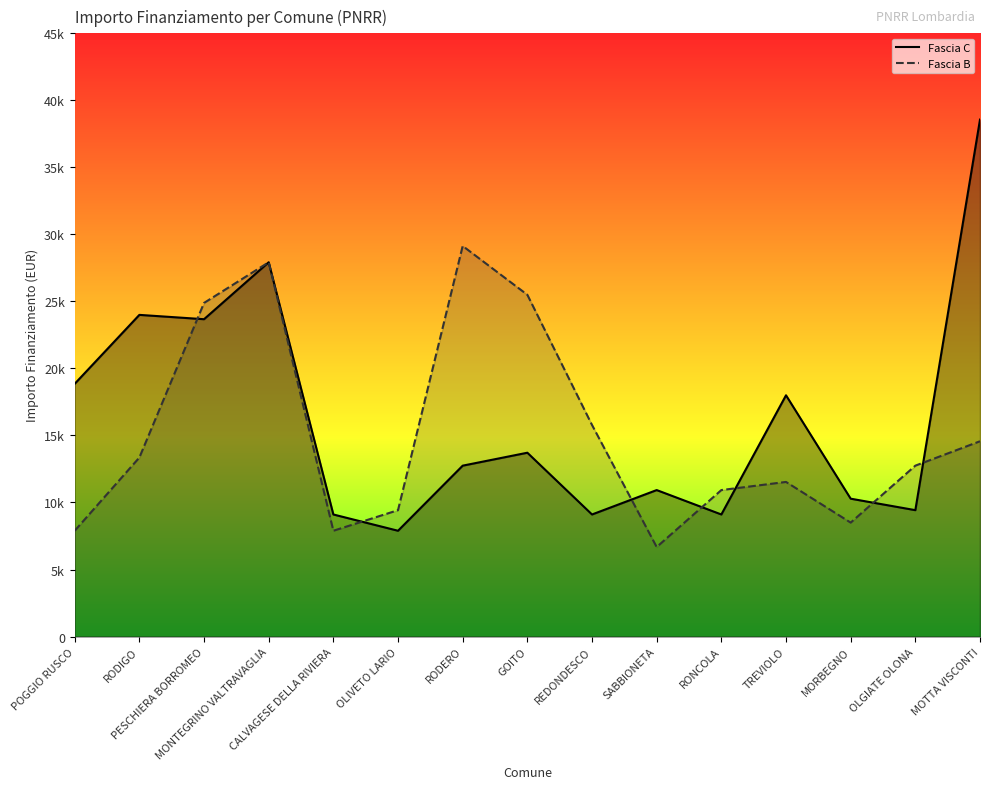

What is the difference between the Fascia C line values at RONCOLA and RODERO?

3642